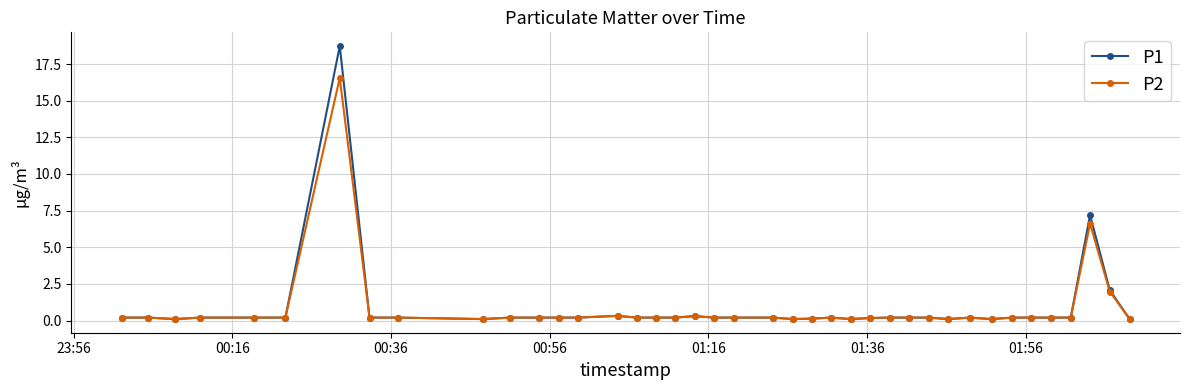

What is the value of the P2 point at the 7th from the left?

16.6